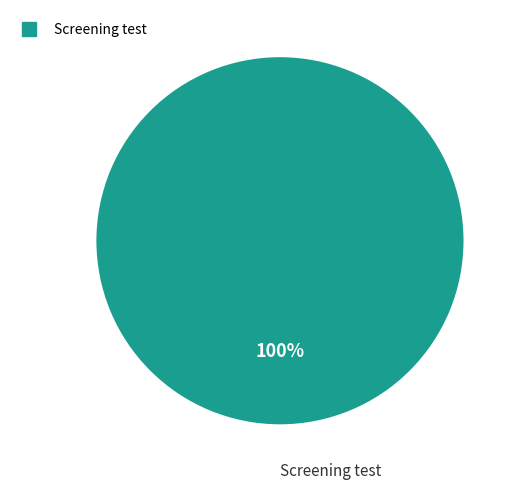

Count the number of slices in the pie.

1